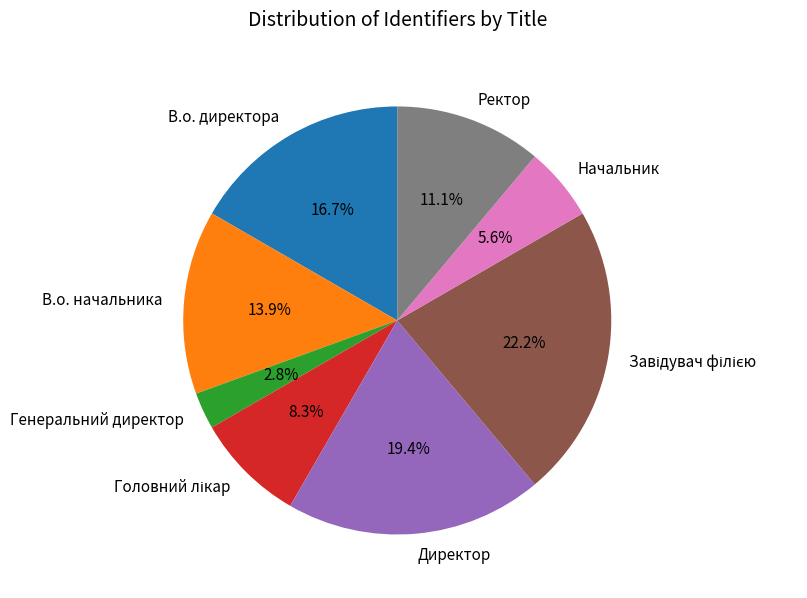

To the nearest percent, what is the average slice percentage?

12%